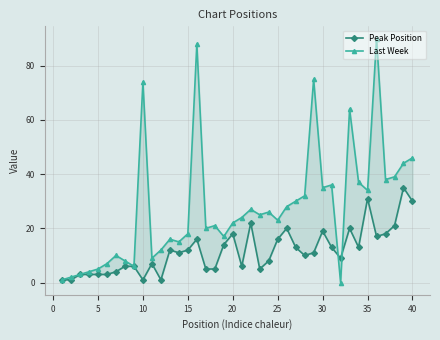

What is the lowest value of the Peak Position series?

1